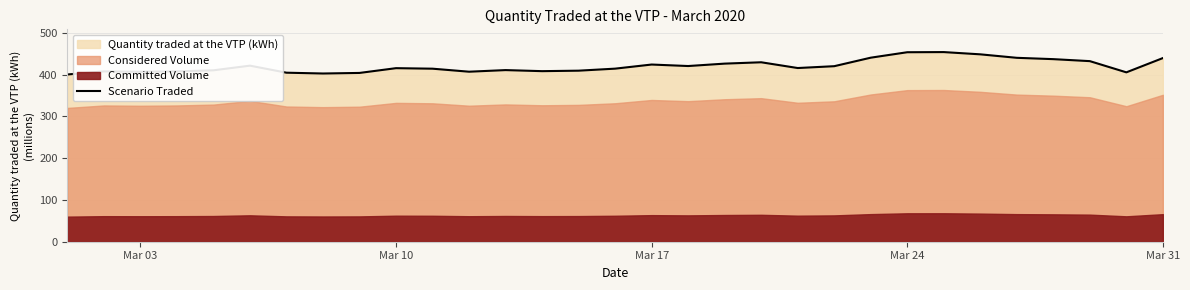

Does the chart have visible grid lines?

Yes